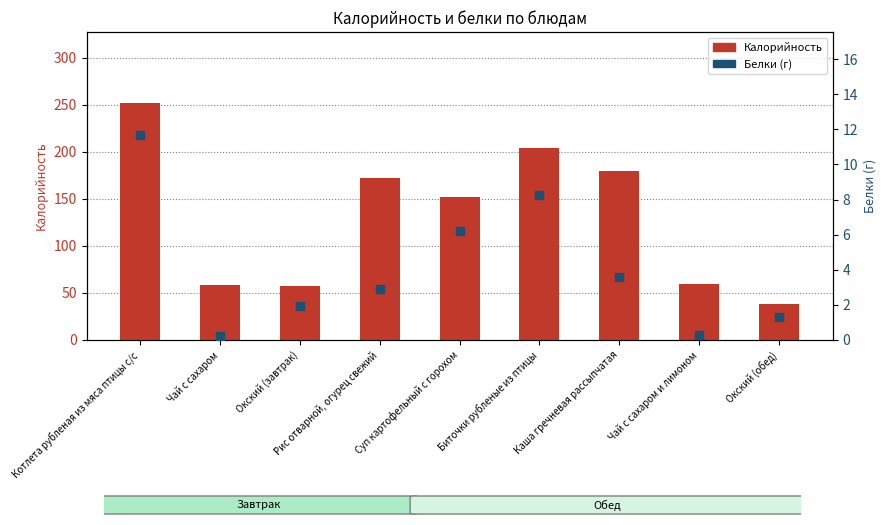

Is the value of Калорийность at Каша гречневая рассыпчатая greater than the value of Белки (г) at Каша гречневая рассыпчатая?

Yes